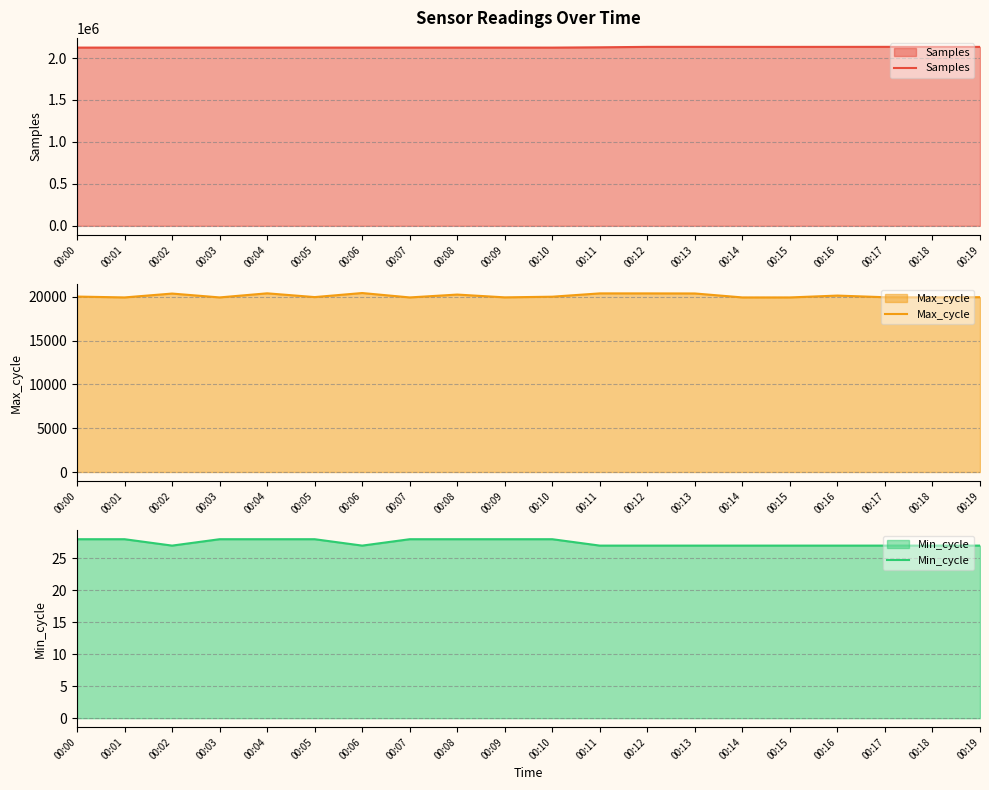

What is the value of the Samples point at the 14th from the left?

2133098